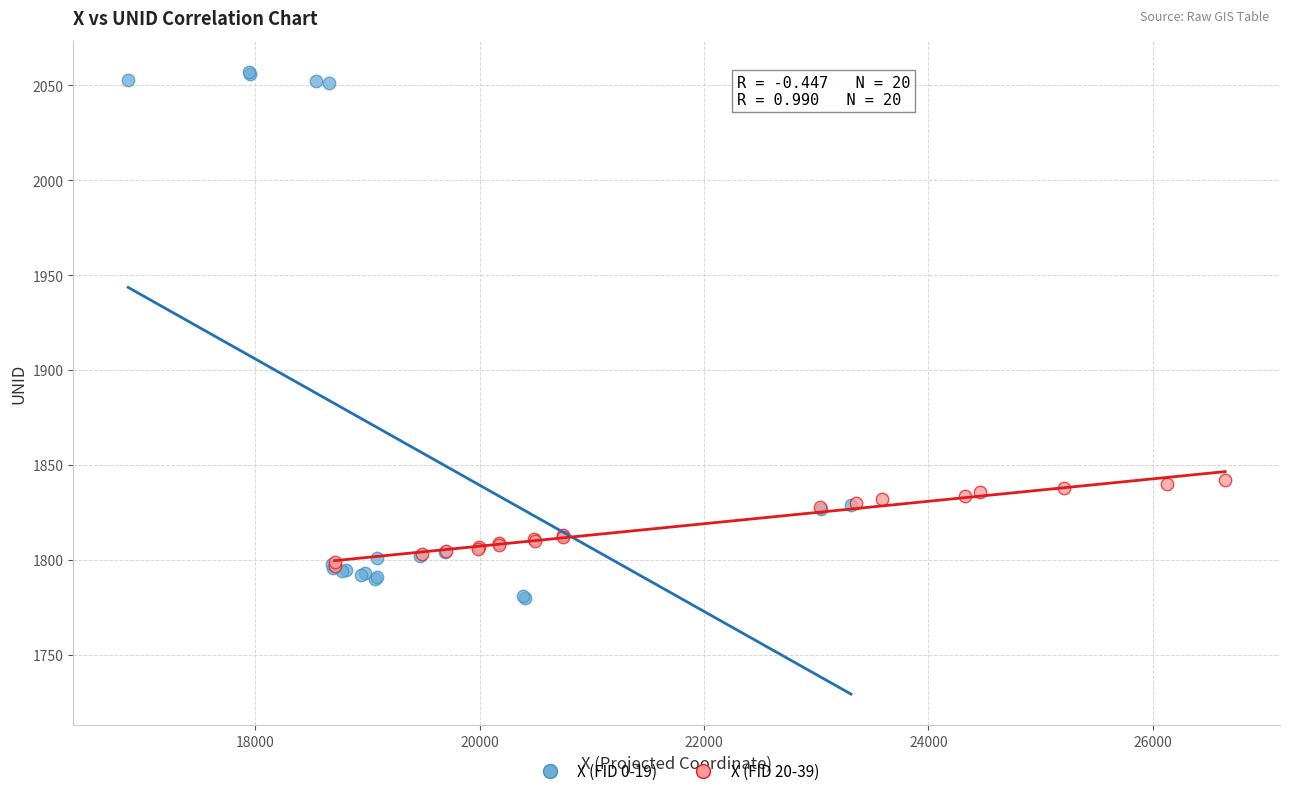

Which series has the widest spread of Y values?

X (FID 0-19)